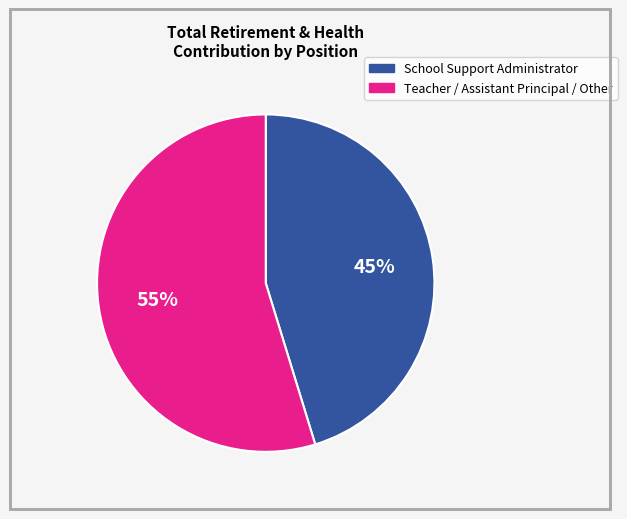

To the nearest percent, what is the average slice percentage?

50%